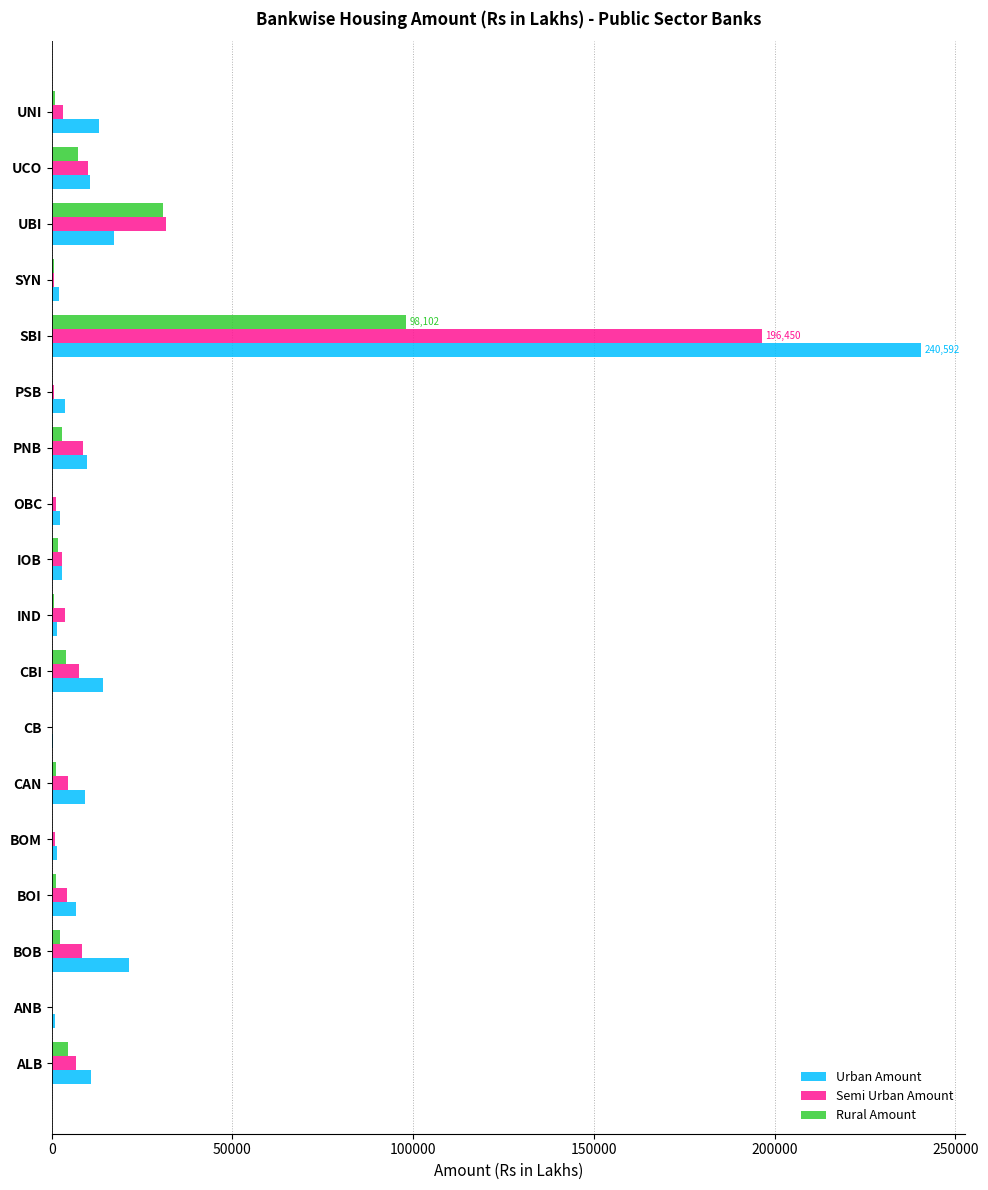

What is the sum of all Urban Amount values?

368695.9